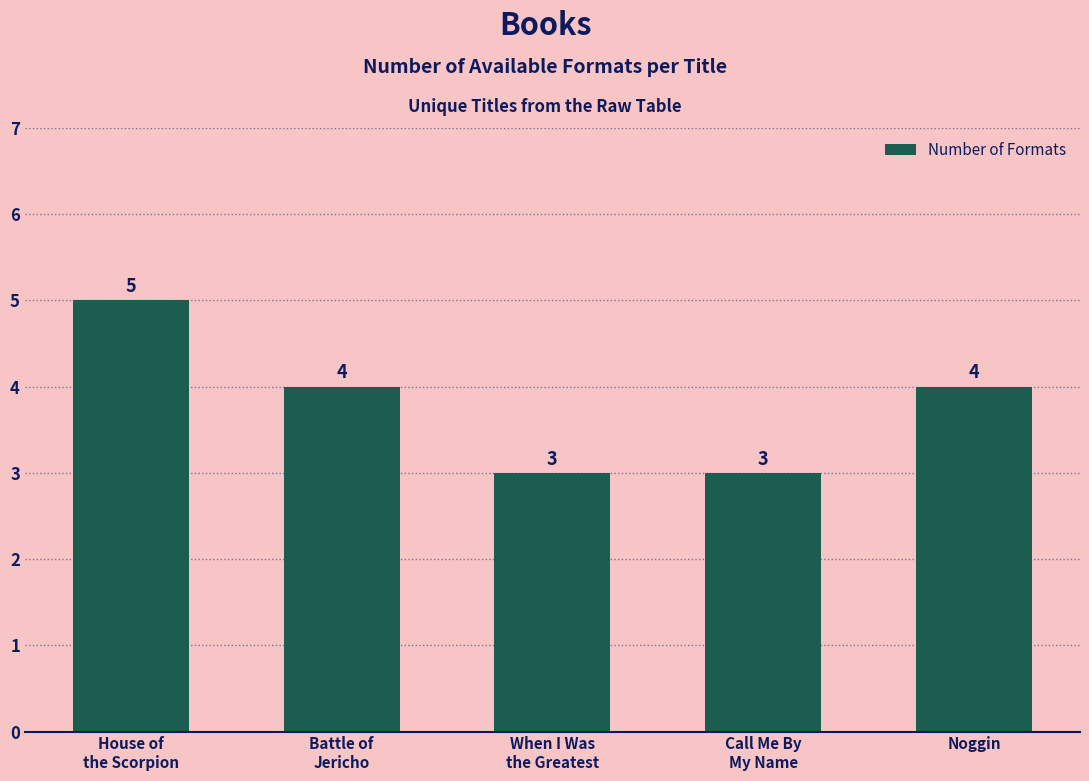

What is the smallest value displayed?

3